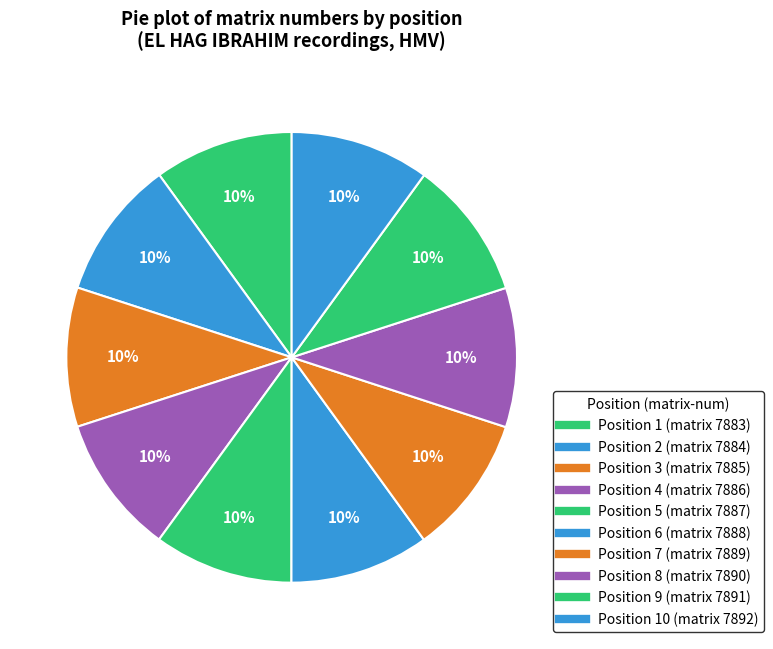

How many segments does this pie chart have?

10